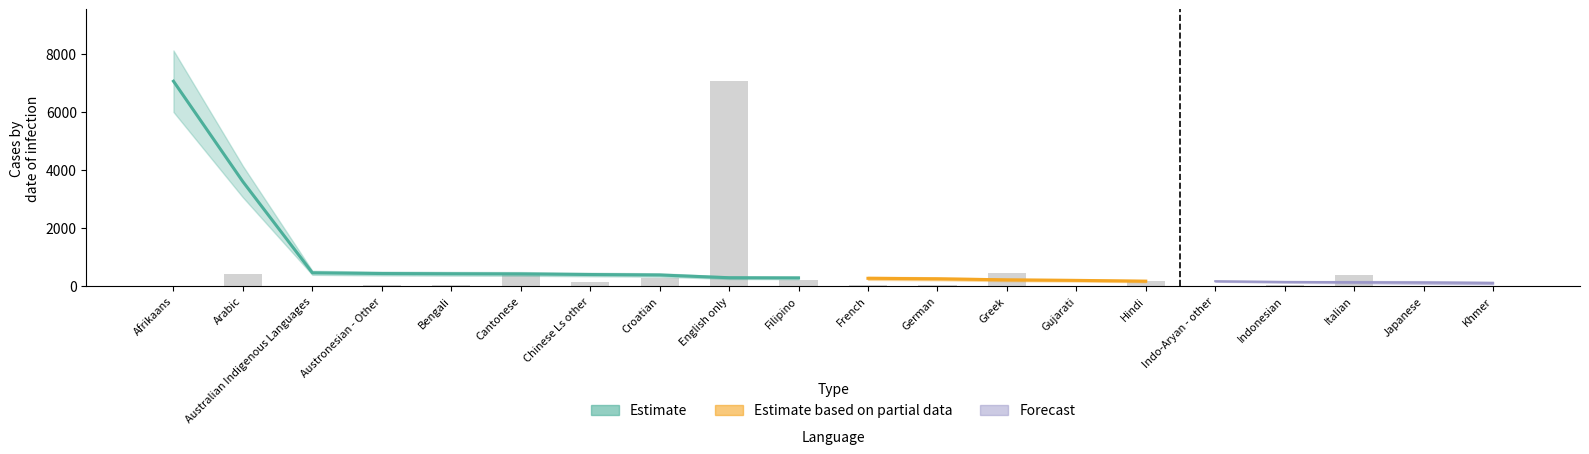

The value at Khmer is 9.2. True or false?

True